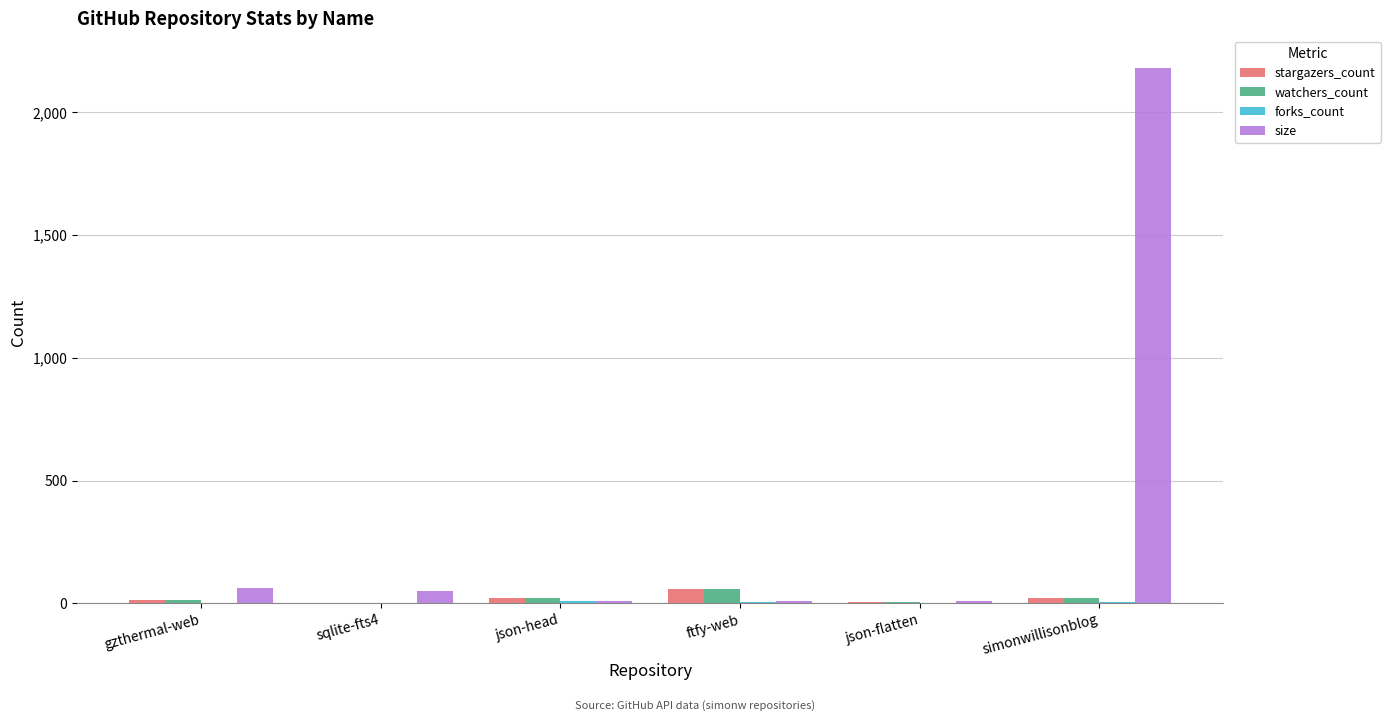

Which series has the largest total across all categories?

size